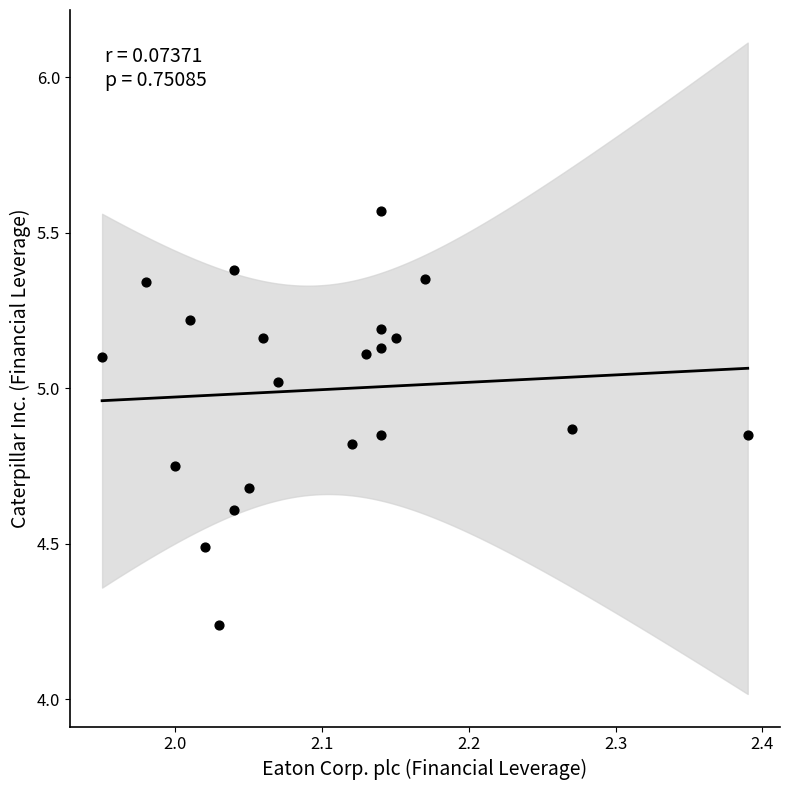

What is the range of Y values (max minus min)?

1.3